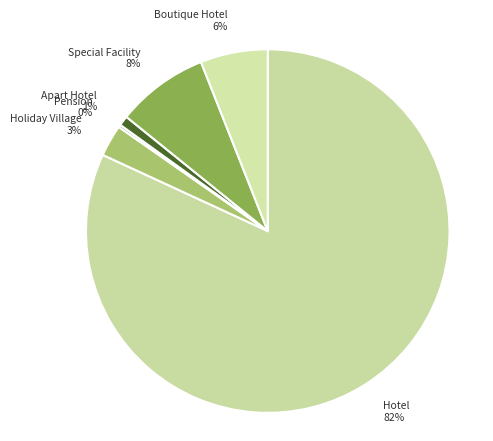

The Boutique Hotel slice represents 6% of the pie. True or false?

True